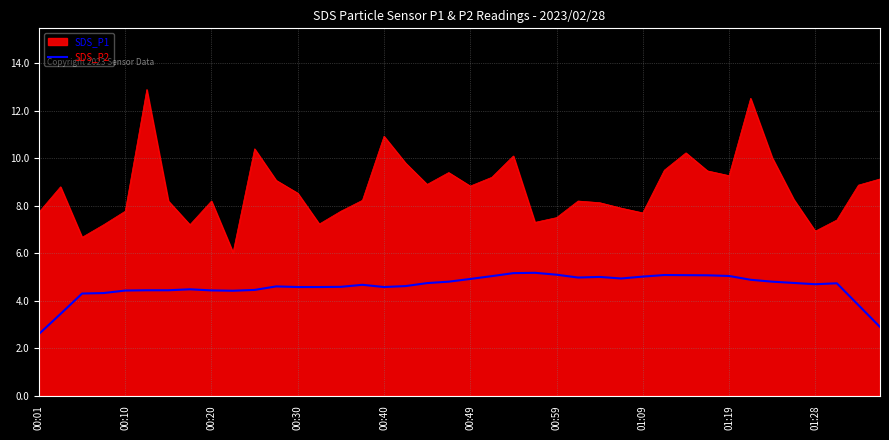

What is the difference between the maximum and minimum values in the SDS_P2 series?

2.6